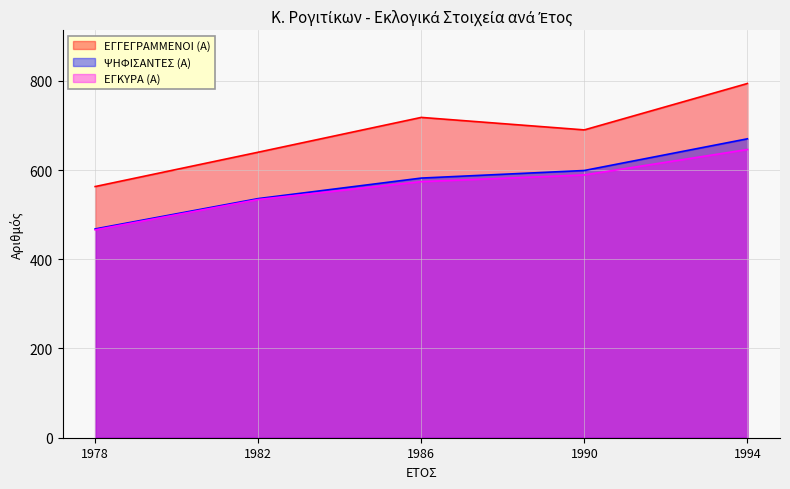

Reading left to right, extract all data points from this chart.

ΕΓΓΕΓΡΑΜΜΕΝΟΙ (Α): 563	640	718	690	794
ΨΗΦΙΣΑΝΤΕΣ (Α): 468	536	582	599	670
ΕΓΚΥΡΑ (Α): 466	534	574	589	646